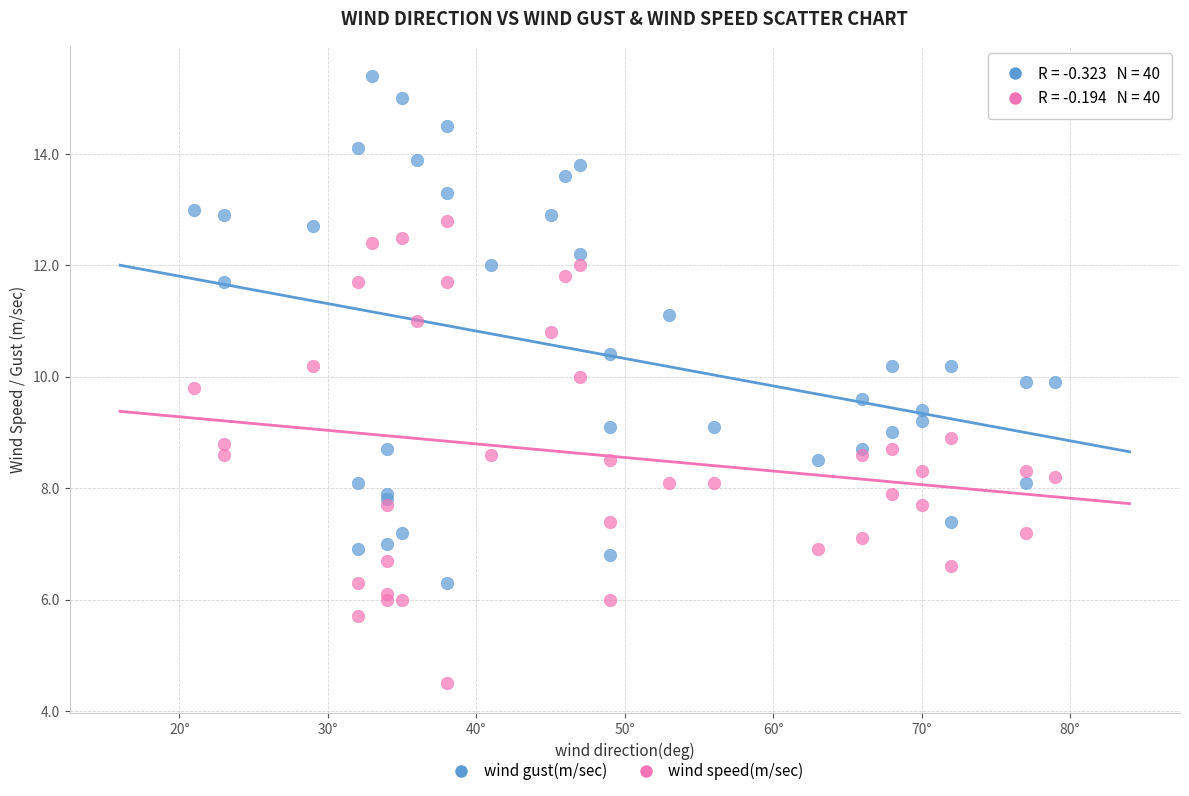

Which series reaches the minimum Y coordinate?

wind speed(m/sec)